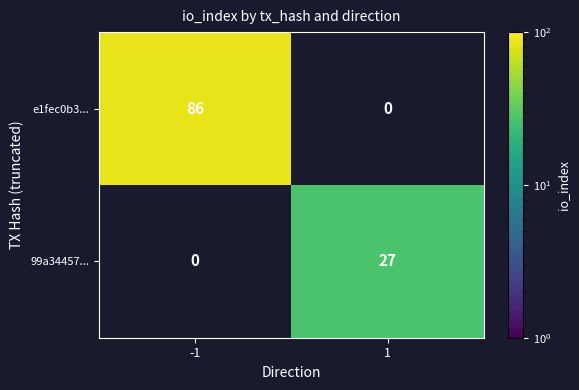

What is the highest value of the 99a34457... series?

27